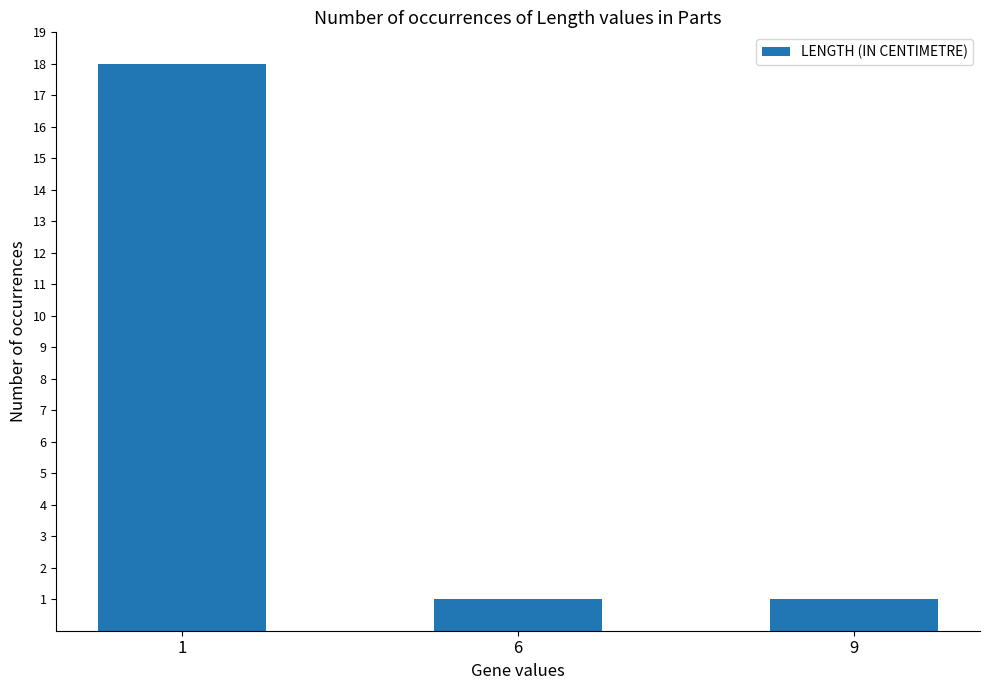

How many bars are there in total?

3